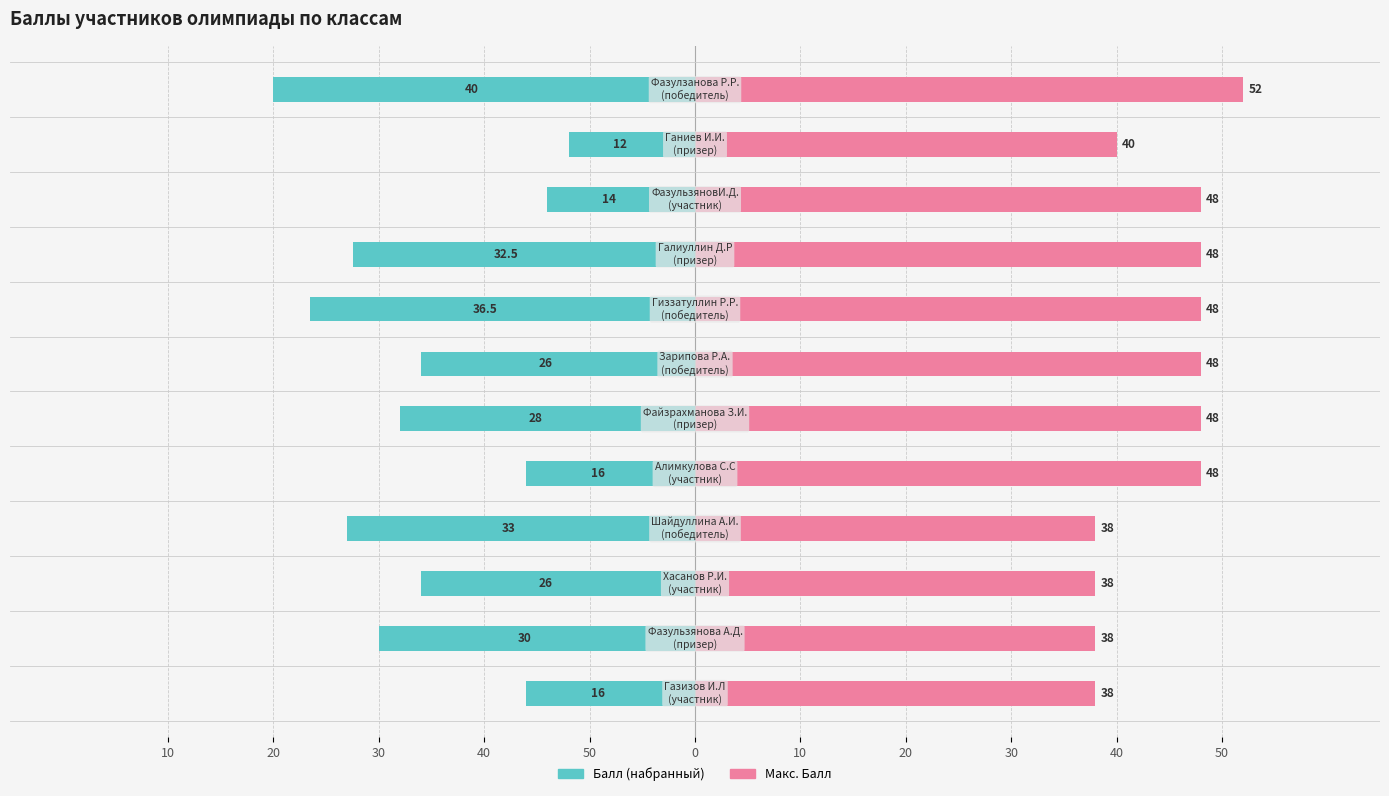

What is the total value across all series at 50?

22.0